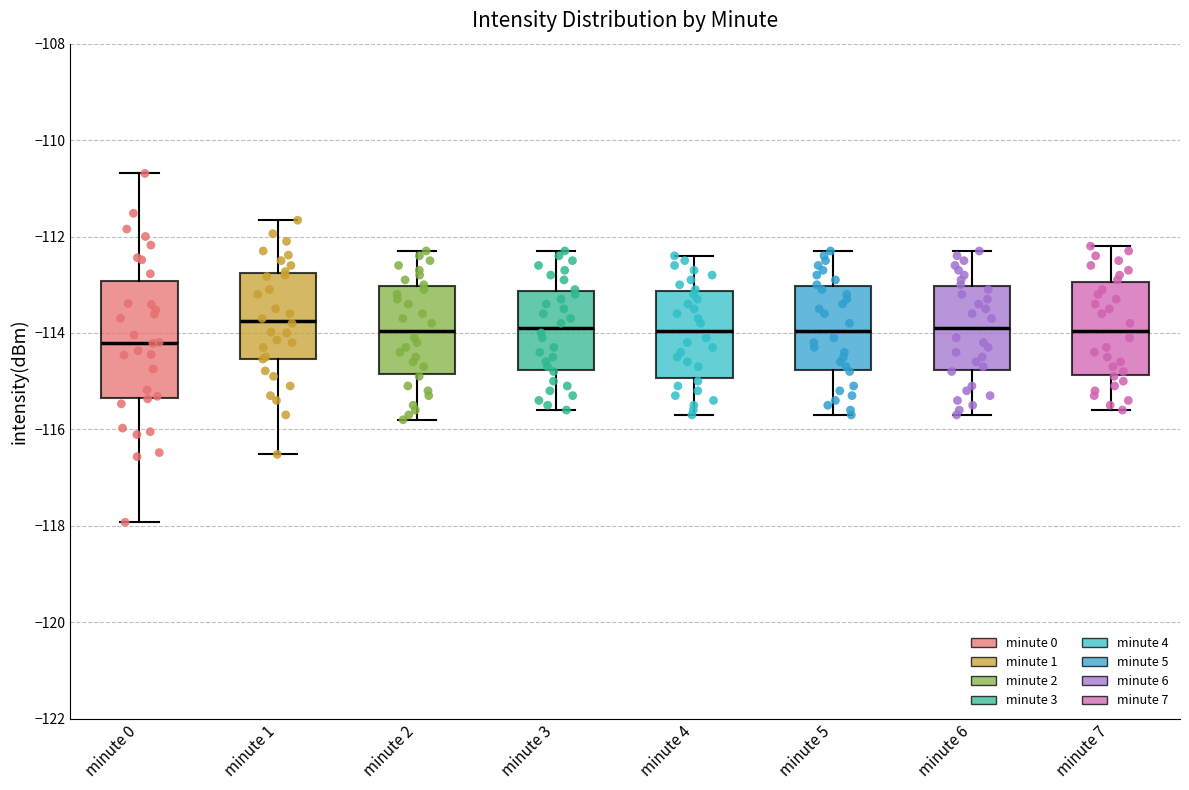

Where is the upper edge of the box for minute 7 on the y-axis? The values are not printed on the chart, so give them approximately, as read against the axis.

-113.0